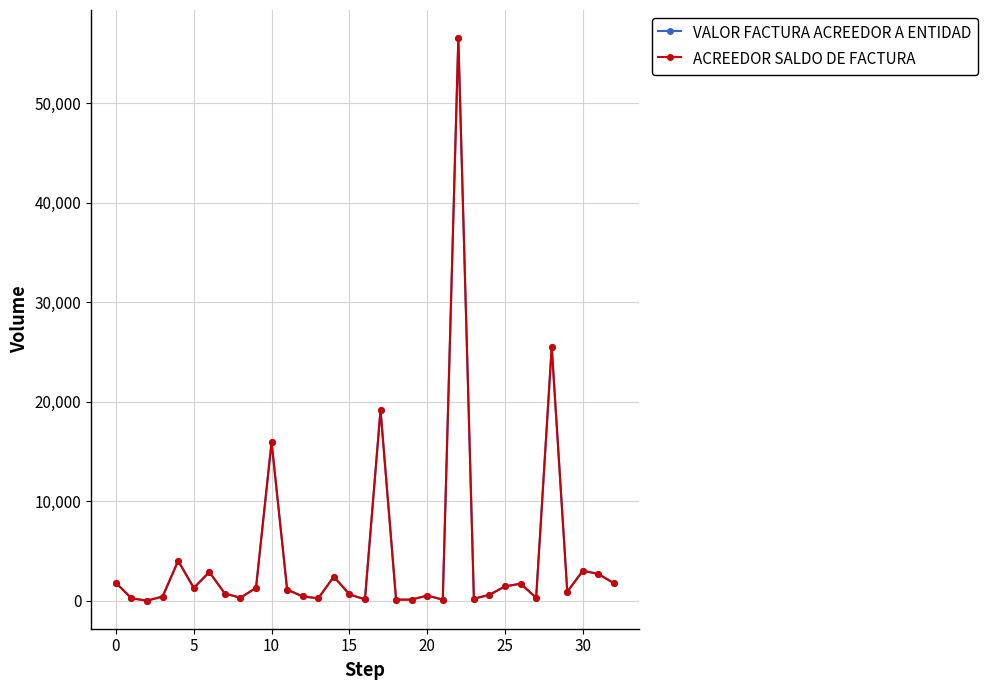

Is this an area chart (filled region under the line)?

No